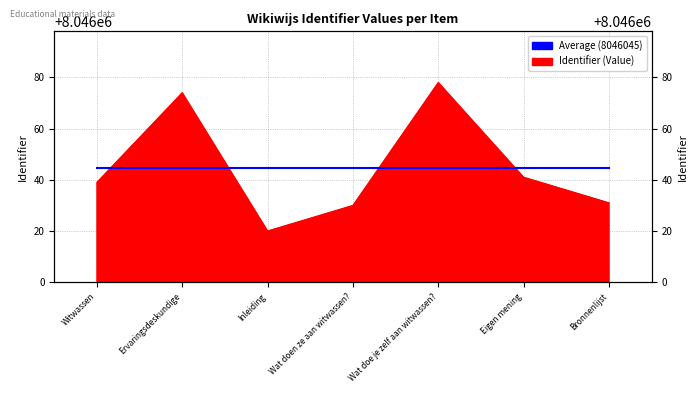

What is the label of the 7th point from the left?

Bronnenlijst